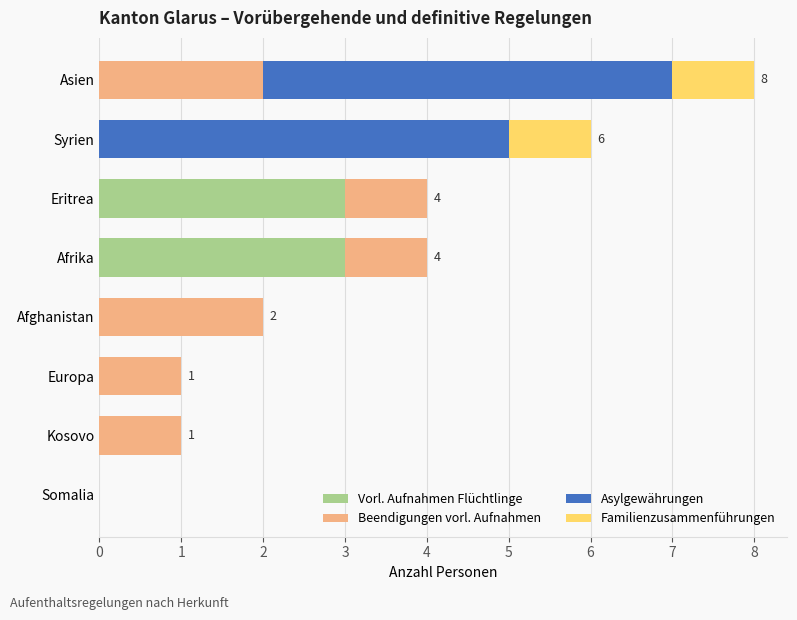

The value of Vorl. Aufnahmen Flüchtlinge at Syrien is 1. True or false?

False